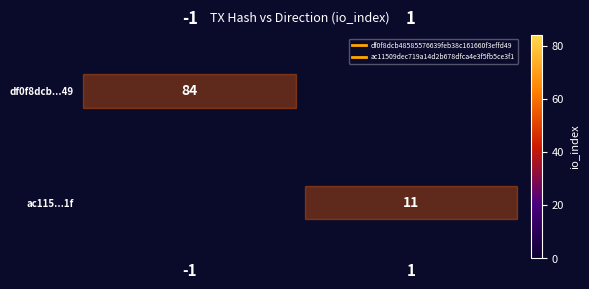

At how many categories does at least one series exceed 69?

1